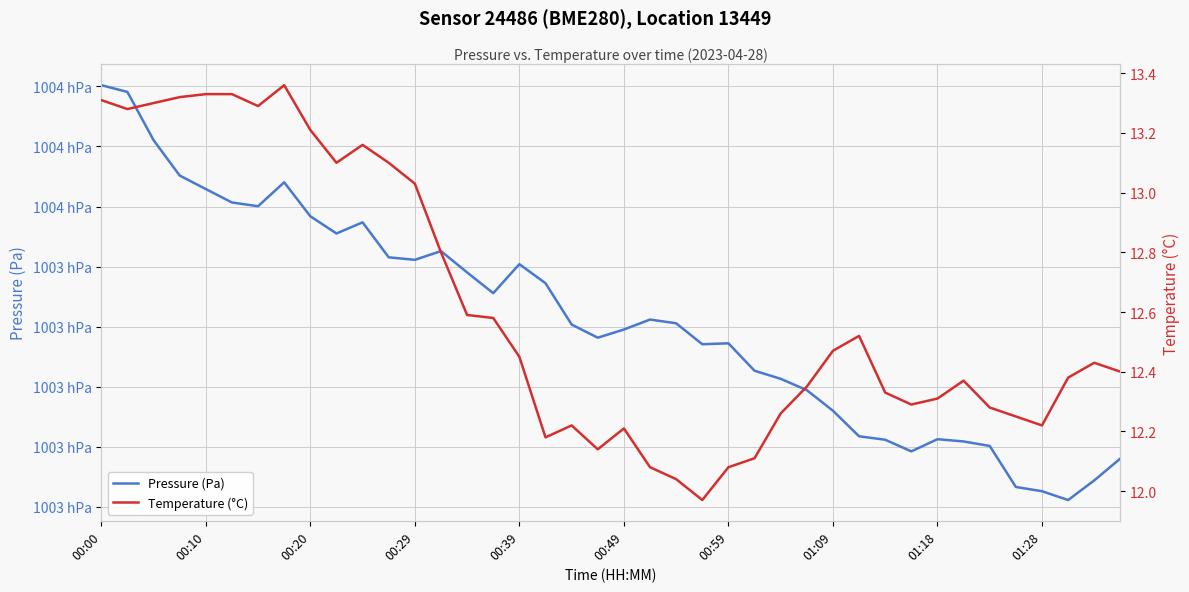

True or false: Temperature (°C) and Pressure (Pa) cross at least once.

False